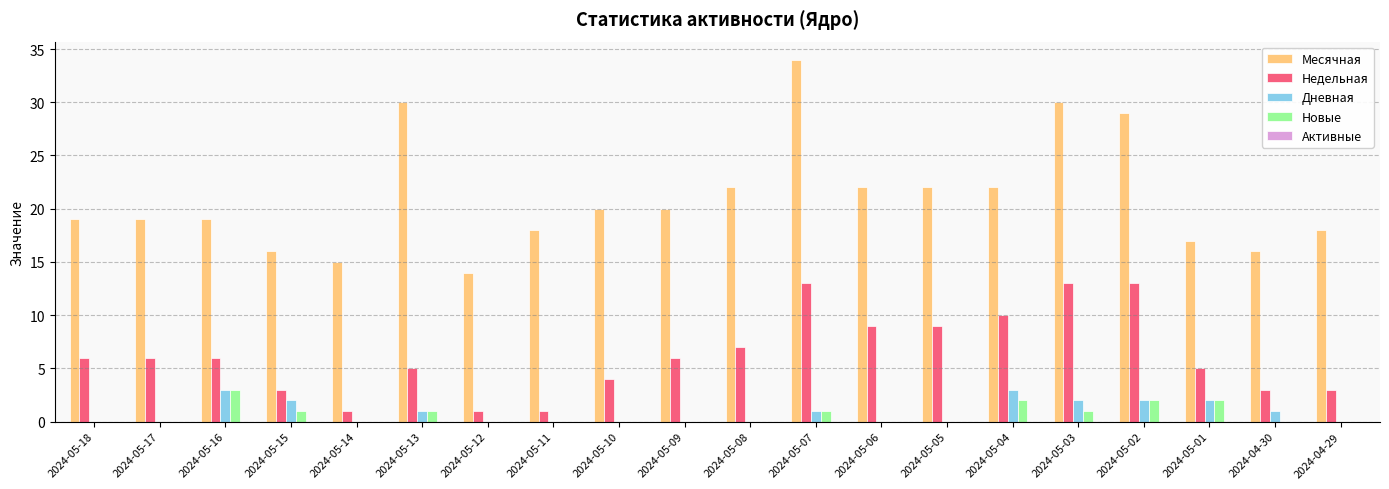

Is it true that Месячная equals 16 at 2024-05-15?

True